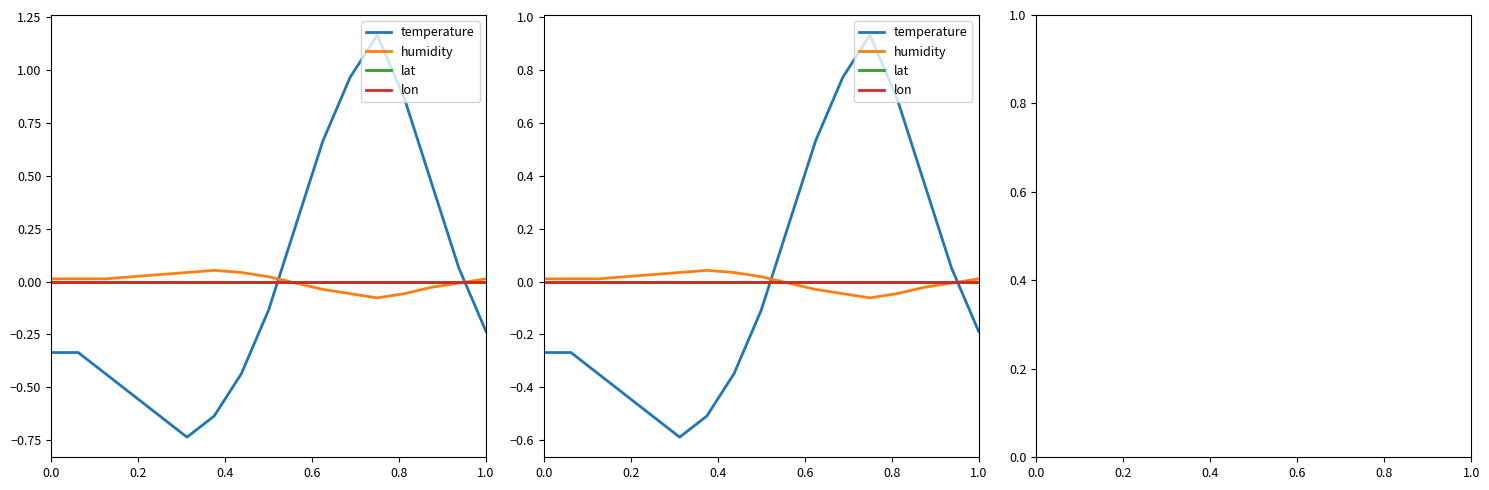

Reading left to right, transcribe all the data shown in this chart.

temperature: -0.3	-0.3	-0.3	-0.4	-0.5	-0.6	-0.5	-0.3	-0.1	0.2	0.5	0.8	0.9	0.7	0.4	0.1	-0.2
humidity: 0.0	0.0	0.0	0.0	0.0	0.0	0.0	0.0	0.0	-0.0	-0.0	-0.0	-0.1	-0.0	-0.0	-0.0	0.0
lat: 0.0	0.0	0.0	0.0	0.0	0.0	0.0	0.0	0.0	0.0	0.0	0.0	0.0	0.0	0.0	0.0	0.0
lon: 0.0	0.0	0.0	0.0	0.0	0.0	0.0	0.0	0.0	0.0	0.0	0.0	0.0	0.0	0.0	0.0	0.0